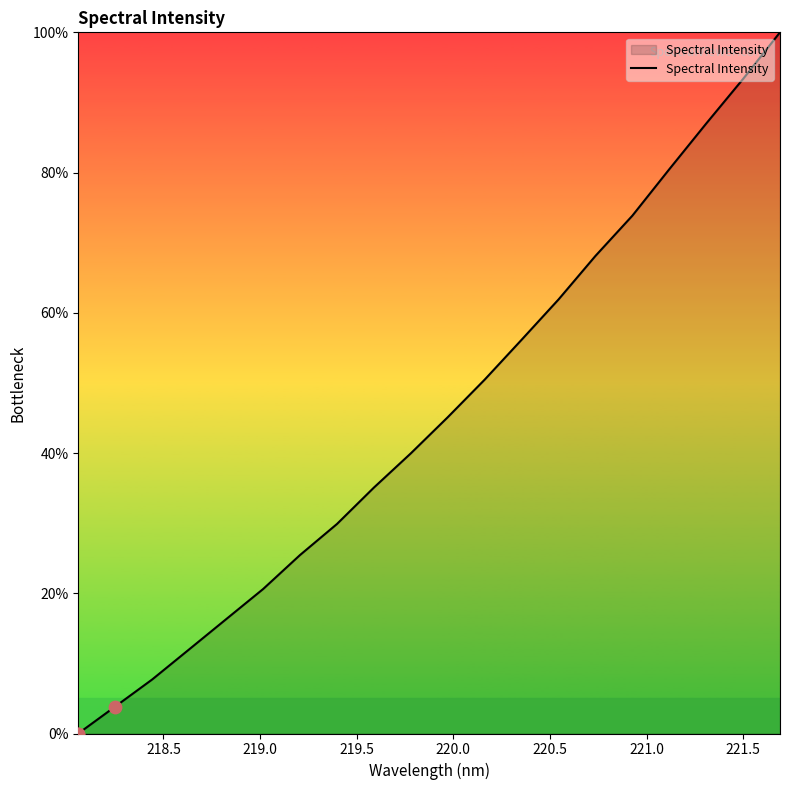

What is the maximum value shown in the chart?

100.0